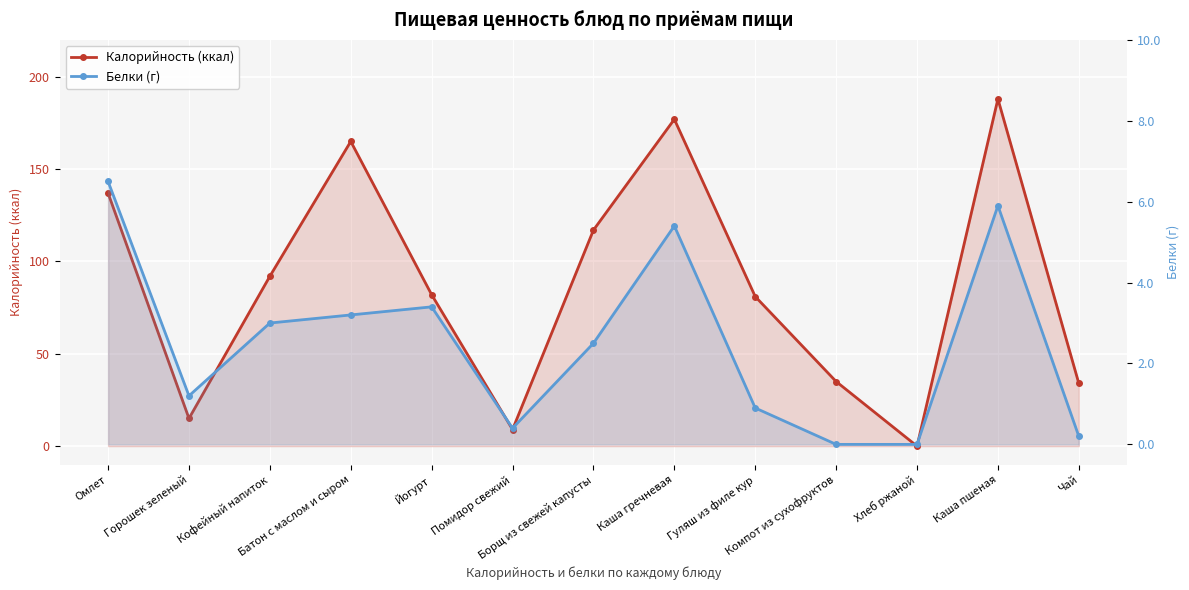

What position from the right is Каша пшеная?

2